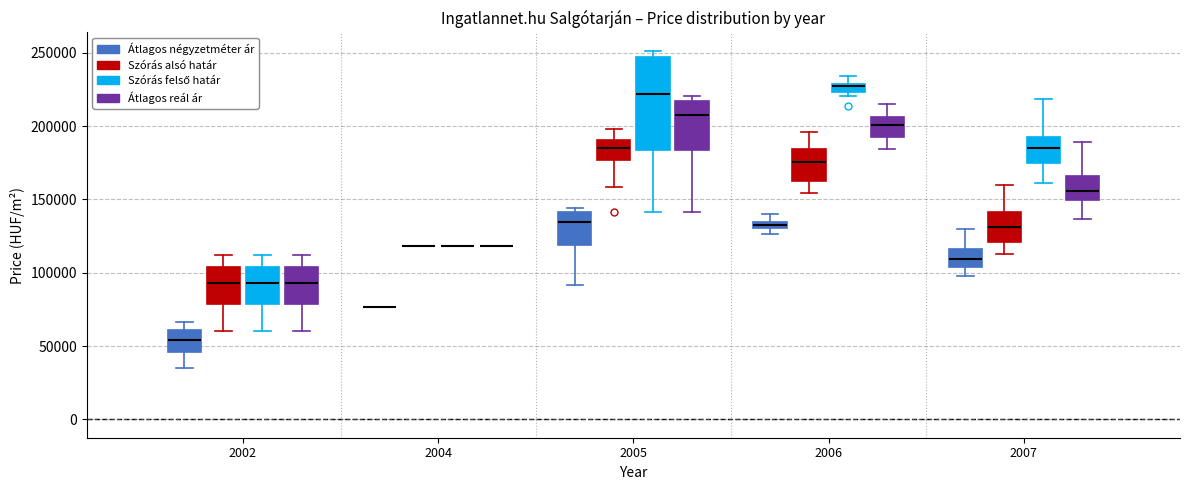

Where is the upper edge of the box for 2002 (Szórás alsó határ) on the y-axis? The values are not printed on the chart, so give them approximately, as read against the axis.

105000